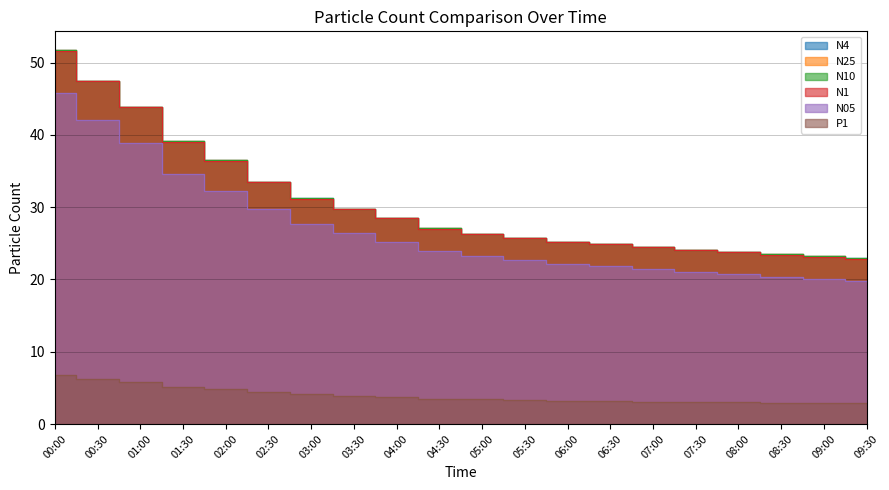

What is the sum of all N05 values?

539.5